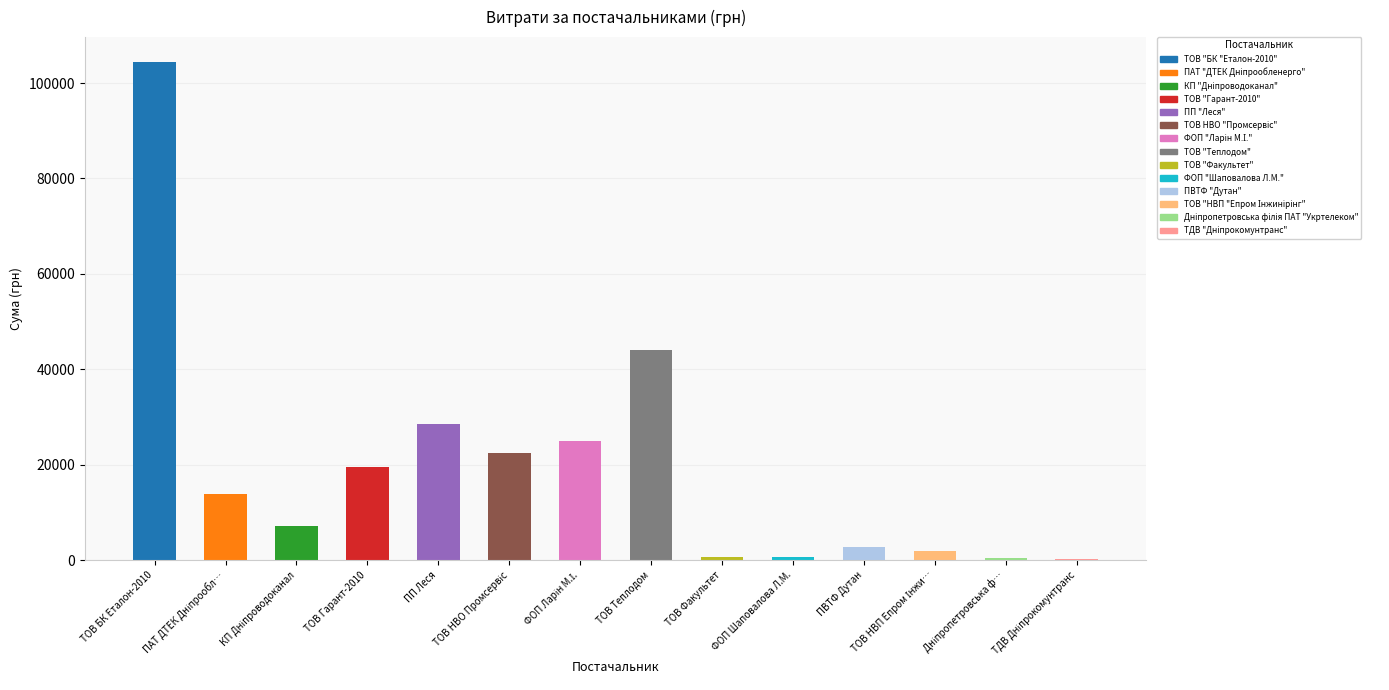

List the labels in order of value, largest first.

ТОВ БК Еталон-2010, ТОВ Теплодом, ПП Леся, ФОП Ларін М.І., ТОВ НВО Промсервіс, ТОВ Гарант-2010, ПАТ ДТЕК Дніпрообл…, КП Дніпроводоканал, ПВТФ Дутан, ТОВ НВП Епром Інжи…, ТОВ Факультет, ФОП Шаповалова Л.М., Дніпропетровська ф…, ТДВ Дніпрокомунтранс